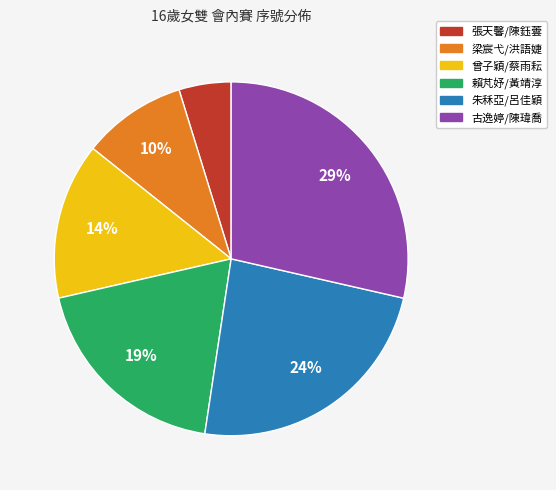

Does 朱秝亞/呂佳穎 represent more than half of the total?

No